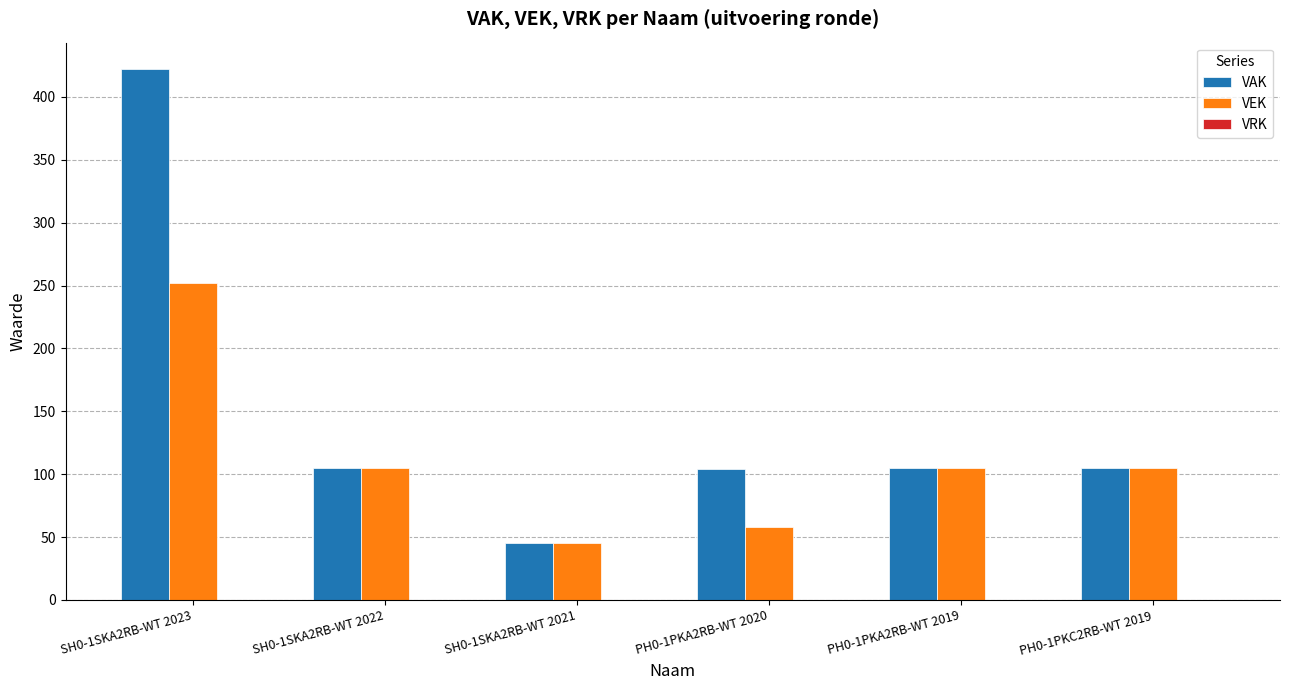

Between SH0-1SKA2RB-WT 2023 and PH0-1PKC2RB-WT 2019, which series saw the biggest shift?

VAK